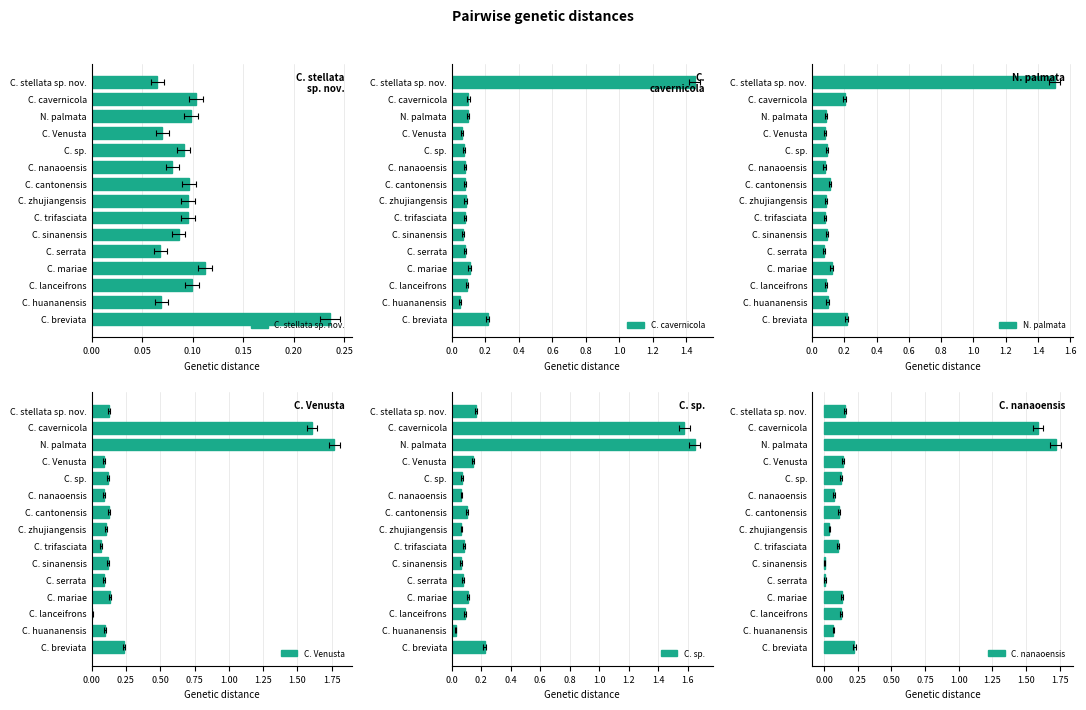

Reading left to right, extract all data points from this chart.

C. stellata sp. nov.: 0.1	0.1	0.1	0.1	0.1	0.1	0.1	0.1	0.1	0.1	0.1	0.1	0.1	0.1	0.2
C. cavernicola: 1.4	0.1	0.1	0.1	0.1	0.1	0.1	0.1	0.1	0.1	0.1	0.1	0.1	0.0	0.2
N. palmata: 1.5	0.2	0.1	0.1	0.1	0.1	0.1	0.1	0.1	0.1	0.1	0.1	0.1	0.1	0.2
C. Venusta: 0.1	1.6	1.8	0.1	0.1	0.1	0.1	0.1	0.1	0.1	0.1	0.1	0.0	0.1	0.2
C. sp.: 0.2	1.6	1.6	0.1	0.1	0.1	0.1	0.1	0.1	0.1	0.1	0.1	0.1	0.0	0.2
C. nanaoensis: 0.2	1.6	1.7	0.1	0.1	0.1	0.1	0.0	0.1	0.0	0.0	0.1	0.1	0.1	0.2